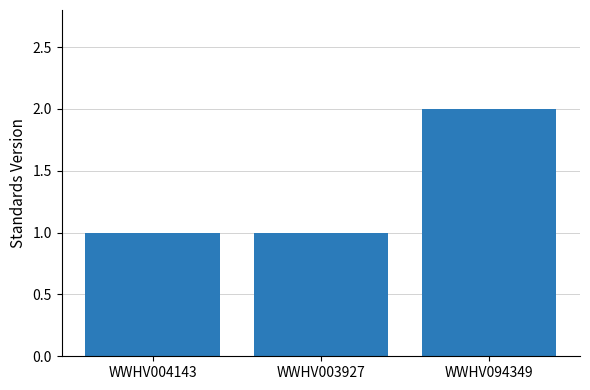

At which category does the chart reach its peak across all series?

WWHV094349